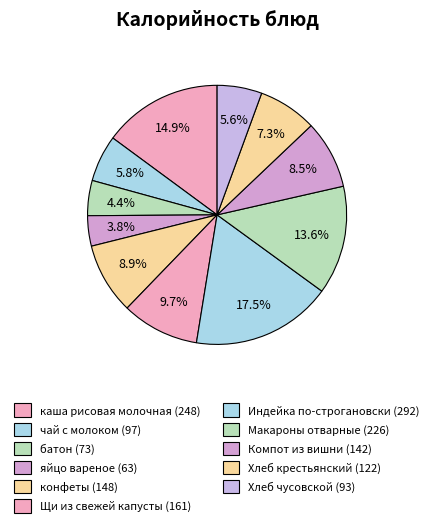

Which slice is the largest?

Индейка по-строгановски